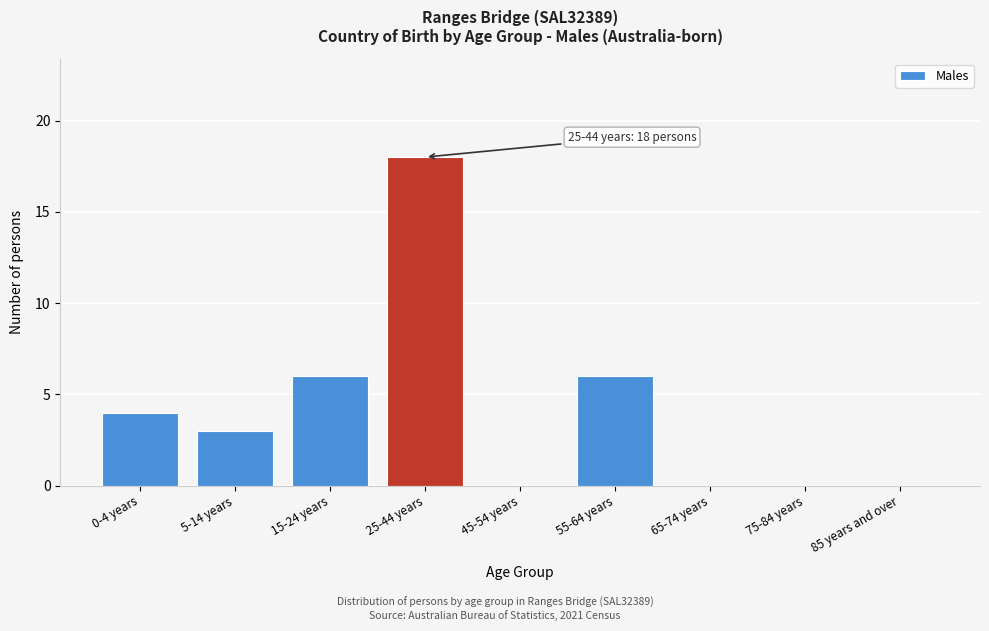

Reading right to left, transcribe all the data shown in this chart.

85 years and over=0	75-84 years=0	65-74 years=0	55-64 years=6	45-54 years=0	25-44 years=18	15-24 years=6	5-14 years=3	0-4 years=4